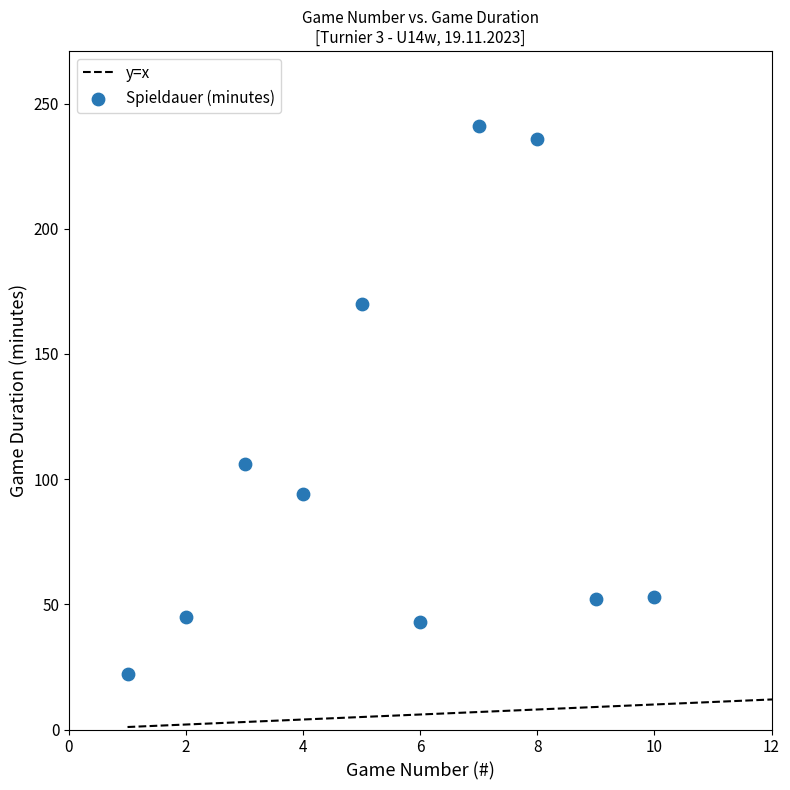

What is the range of Y values (max minus min)?

219